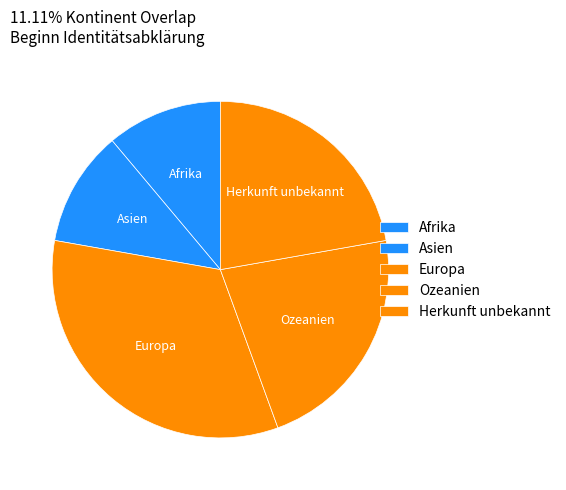

What is the largest slice in the pie chart?

Europa